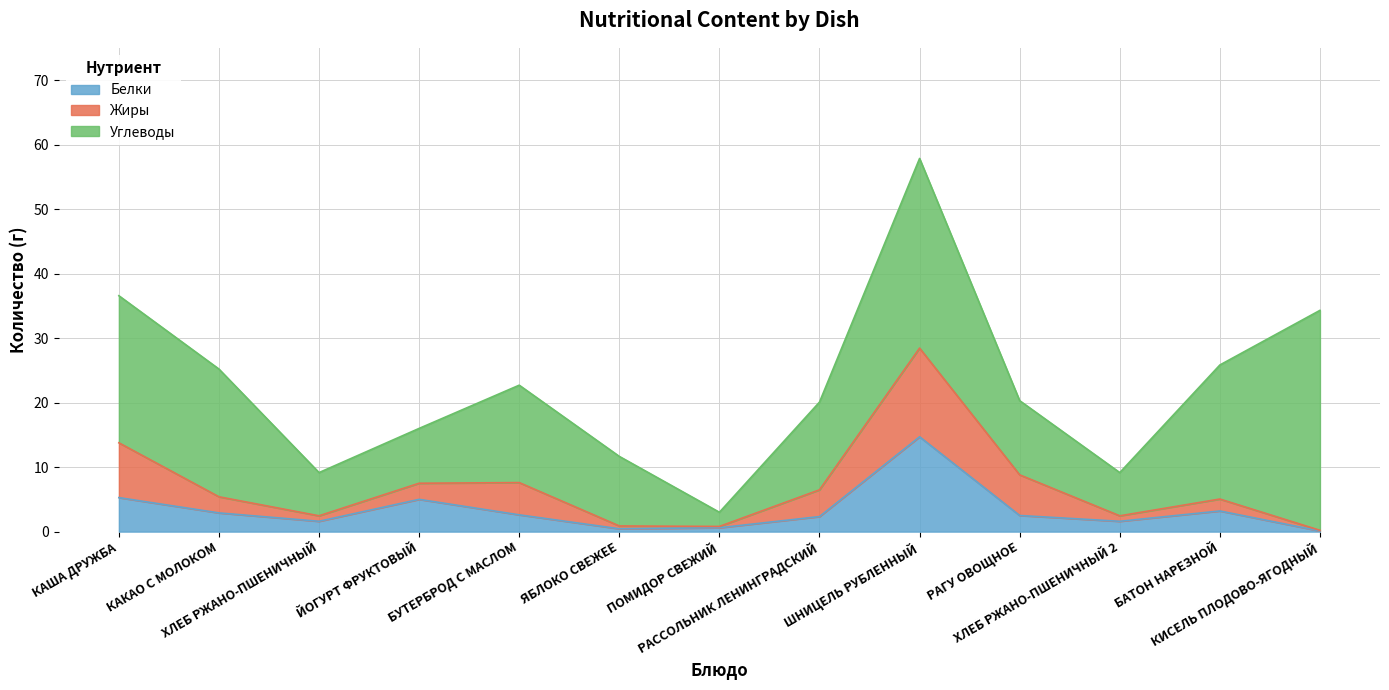

At which label is Углеводы closest to 18?

КАКАО С МОЛОКОМ